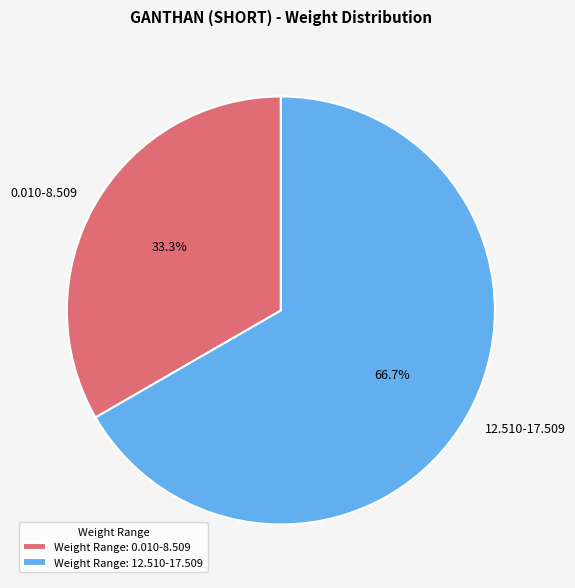

Which category accounts for the majority?

12.510-17.509